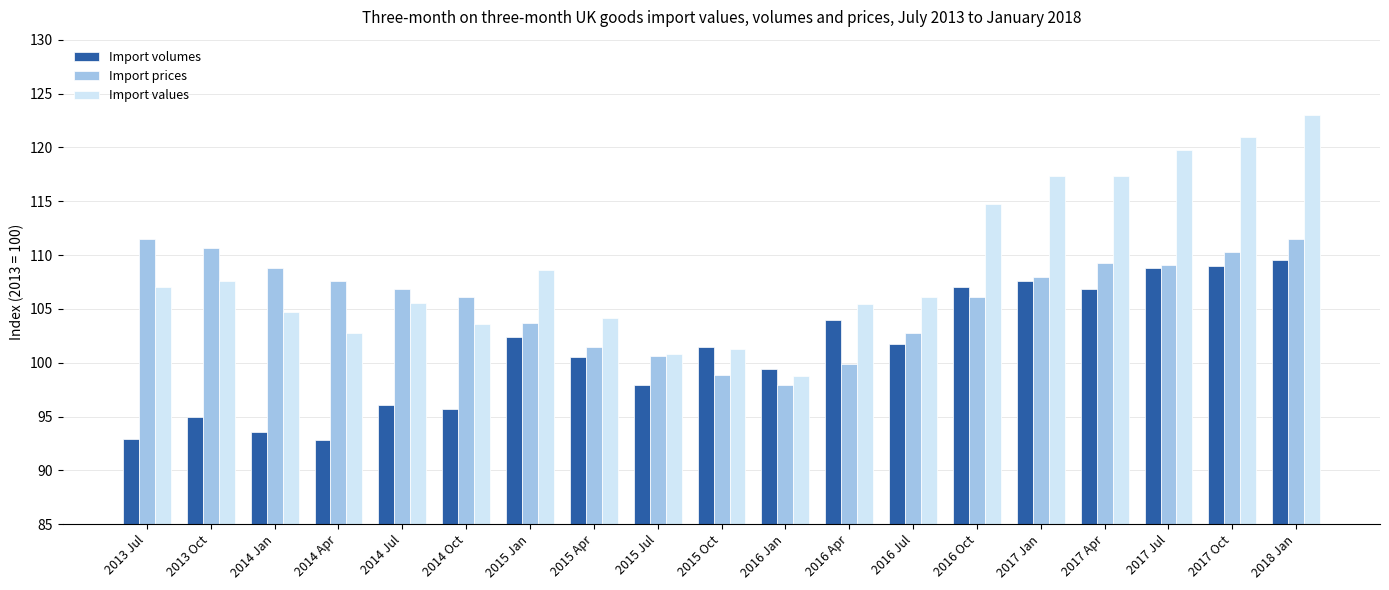

What is the highest value of the Import prices series?

111.5